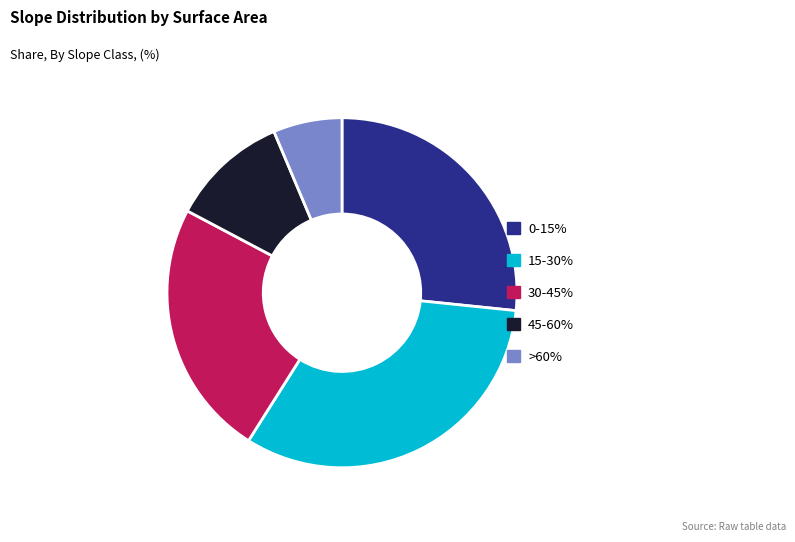

Is the sum of 15-30% and >60% greater than half?

No